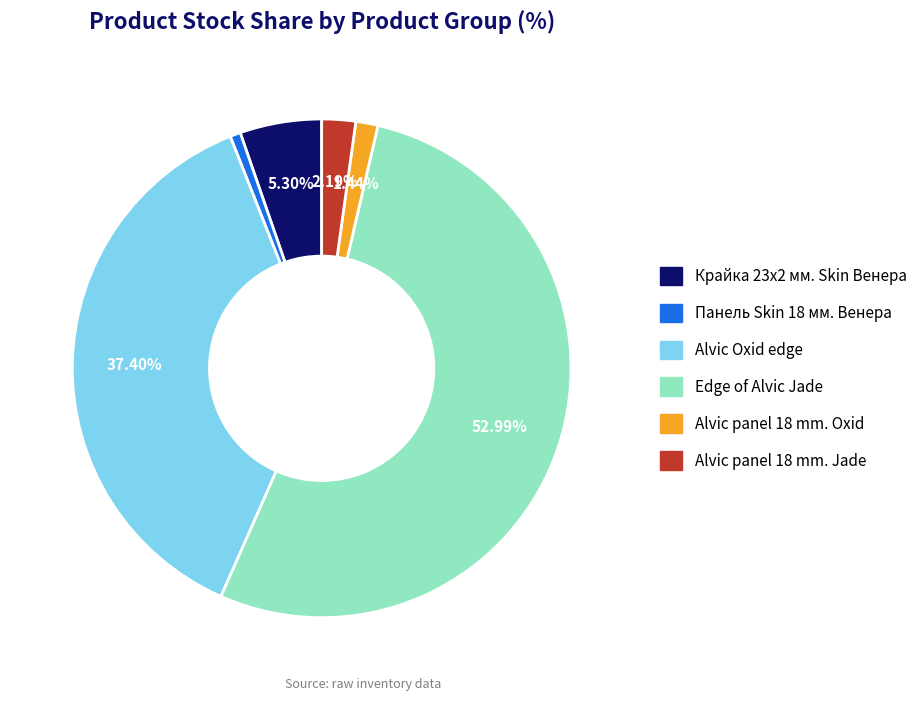

Which slice is the largest?

Edge of Alvic Jade